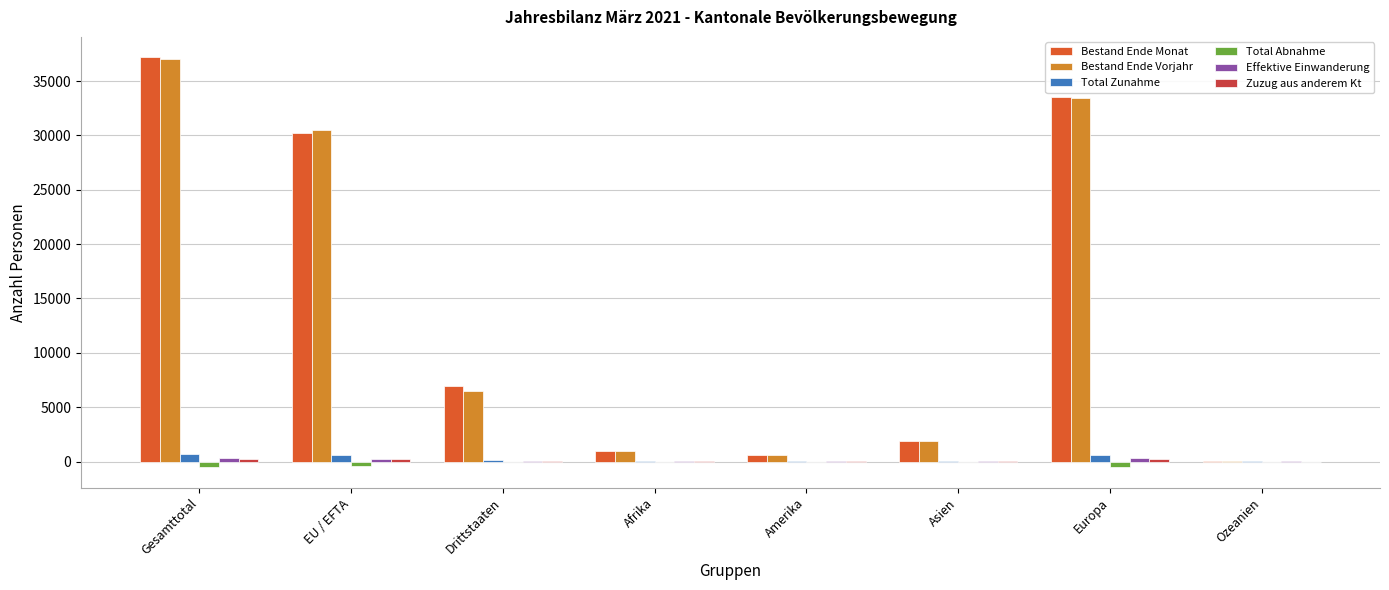

True or false: Bestand Ende Vorjahr has a value of 1880 at Asien.

True